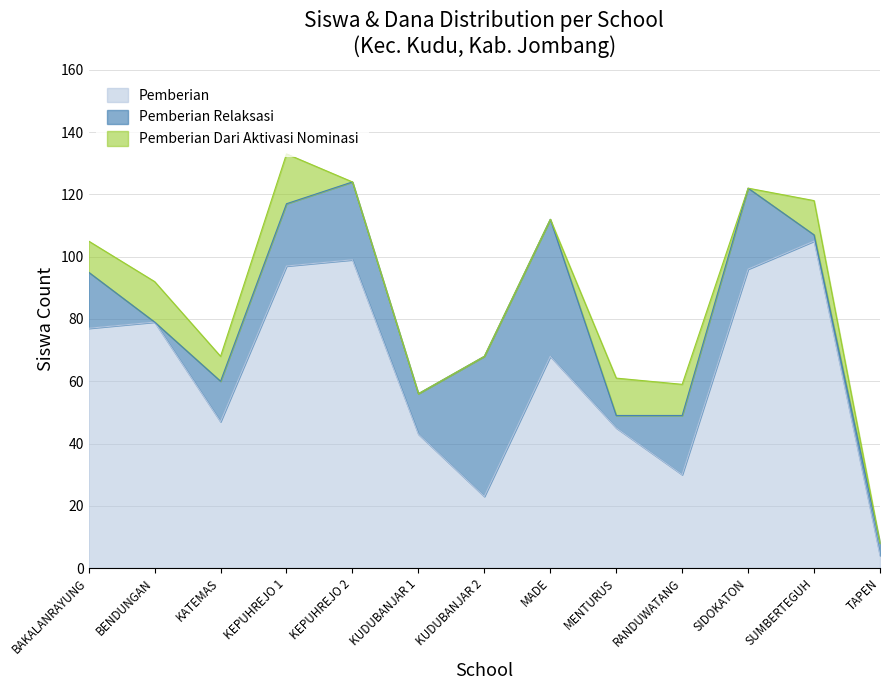

What is the total value across all series at MENTURUS?

61